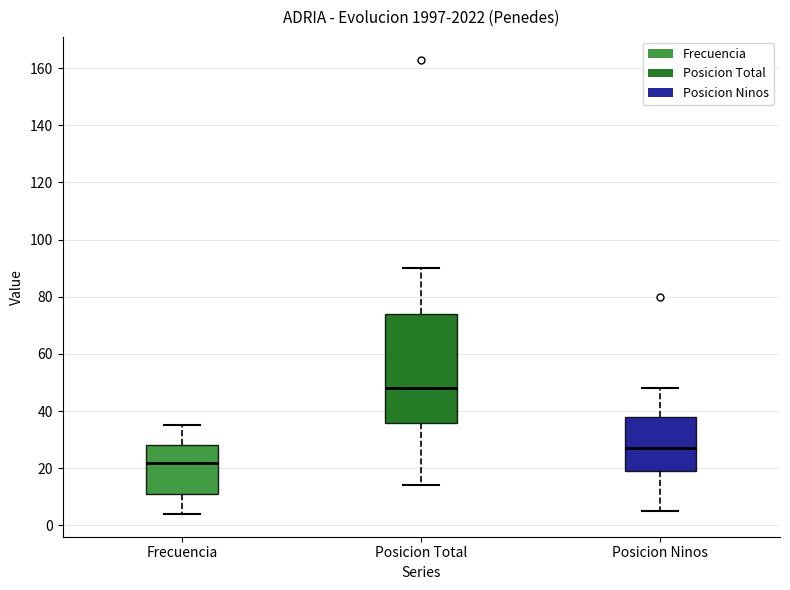

Which box is the tallest, from its lower edge to its upper edge?

Posicion Total